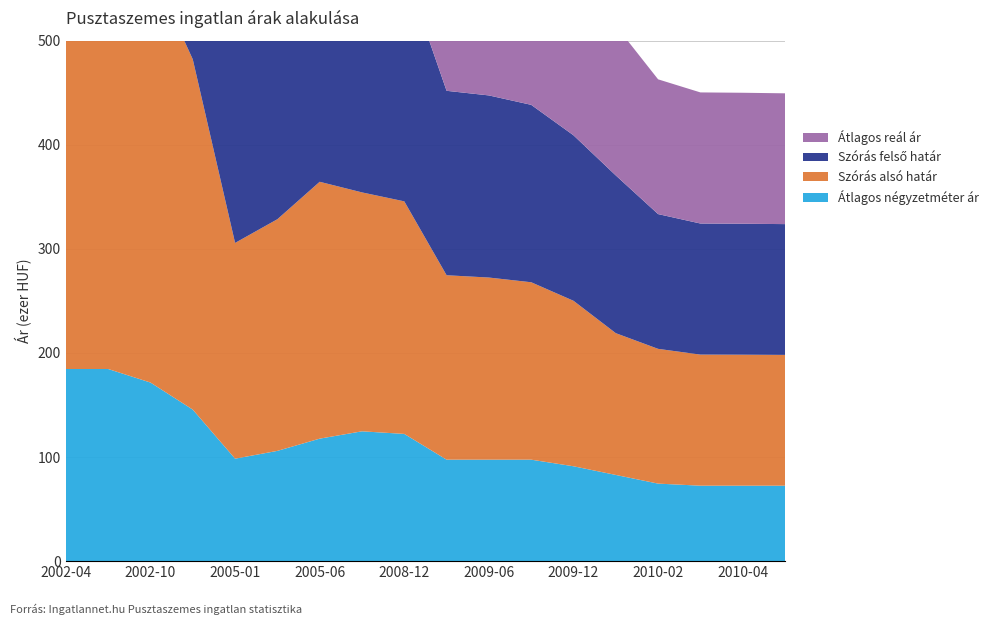

Reading left to right, extract all data points from this chart.

Átlagos négyzetméter ár: 184615	184615	171603	145578	98445	105953	117692	124743	122243	97500	97500	97500	91155	82822	74489	72500	72500	72500
Szórás alsó határ: 441041	435004	399655	336572	207316	222583	246813	229559	223457	177206	174989	170469	159007	136220	129485	125955	125846	125665
Szórás felső határ: 441041	435004	399655	336572	207316	222583	246813	229559	223457	177206	174989	170469	159007	151556	129485	125955	125846	125665
Átlagos reál ár: 441041	435004	399655	336572	207316	222583	246813	229559	223457	177206	174989	170469	159007	143888	129485	125955	125846	125665